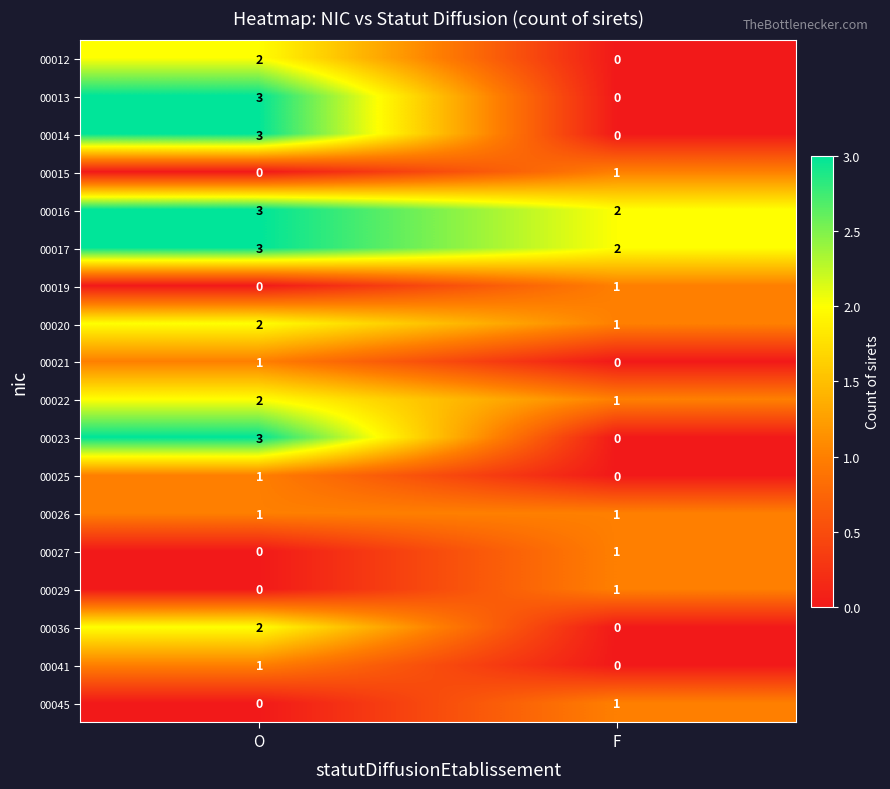

Rank the categories by 00021 value from lowest to highest.

F, O